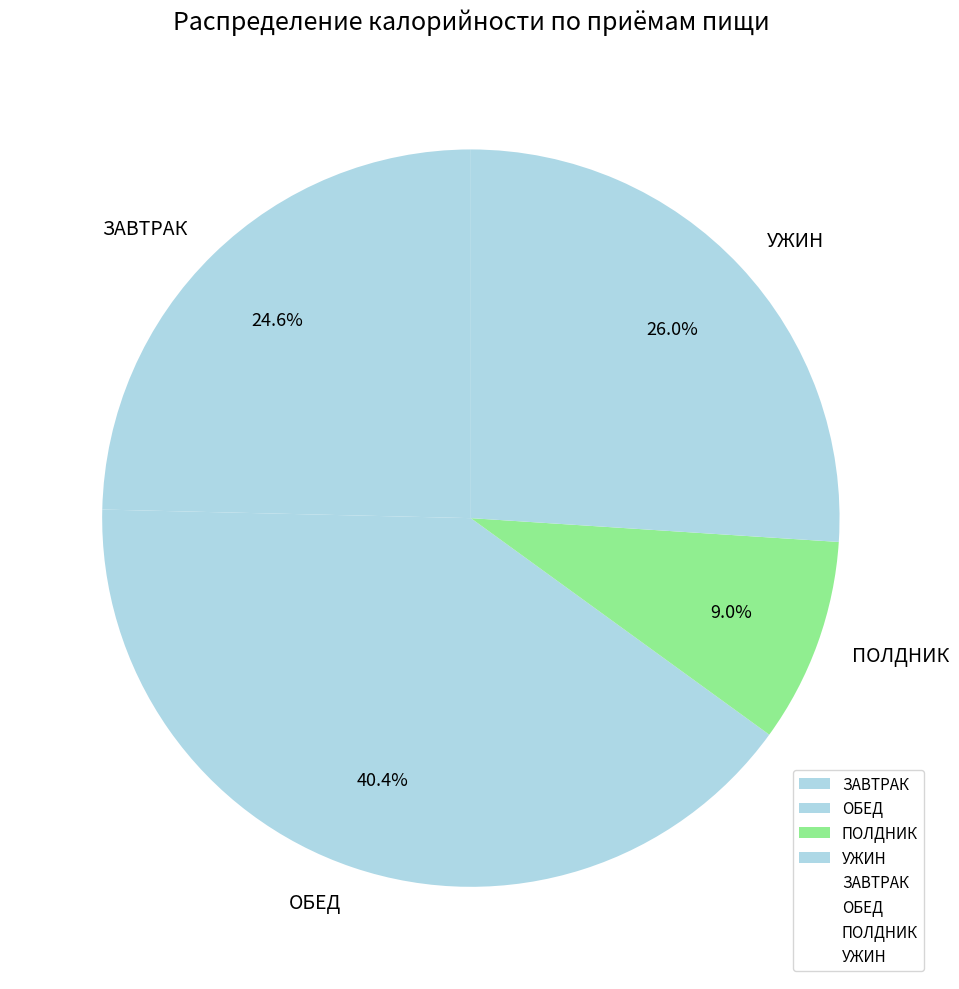

Combined, what portion of the pie is ПОЛДНИК and УЖИН?

35.0%